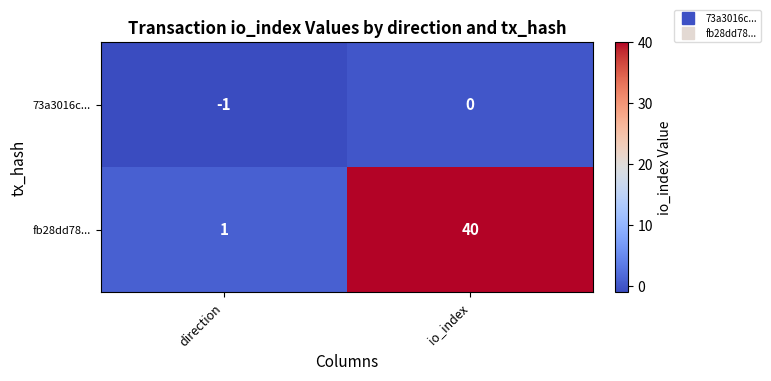

List the series in order of their peak value, lowest first.

73a3016c..., fb28dd78...